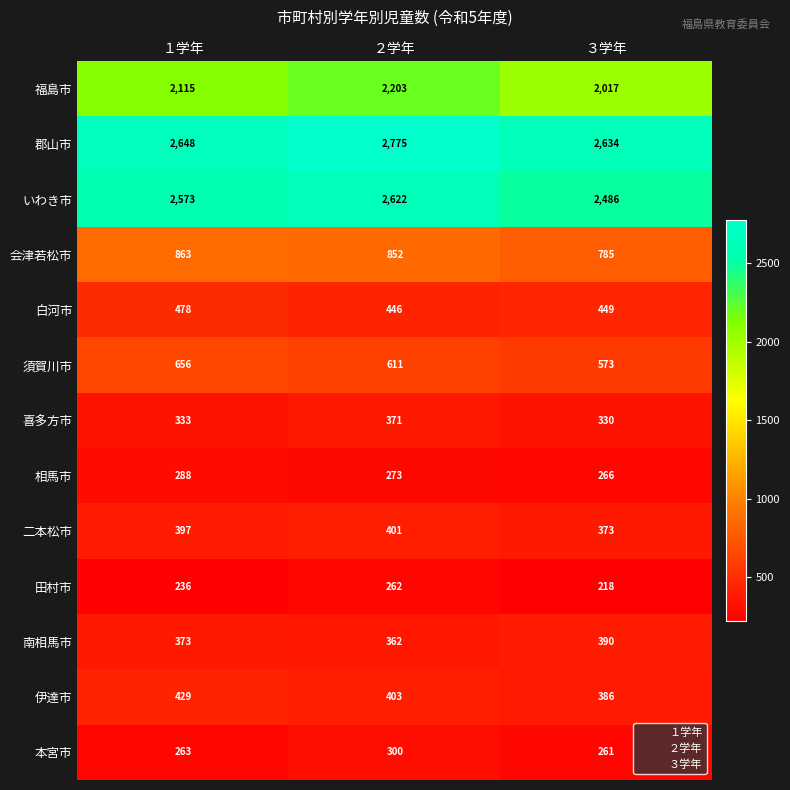

At which label is 相馬市 closest to 277?

２学年